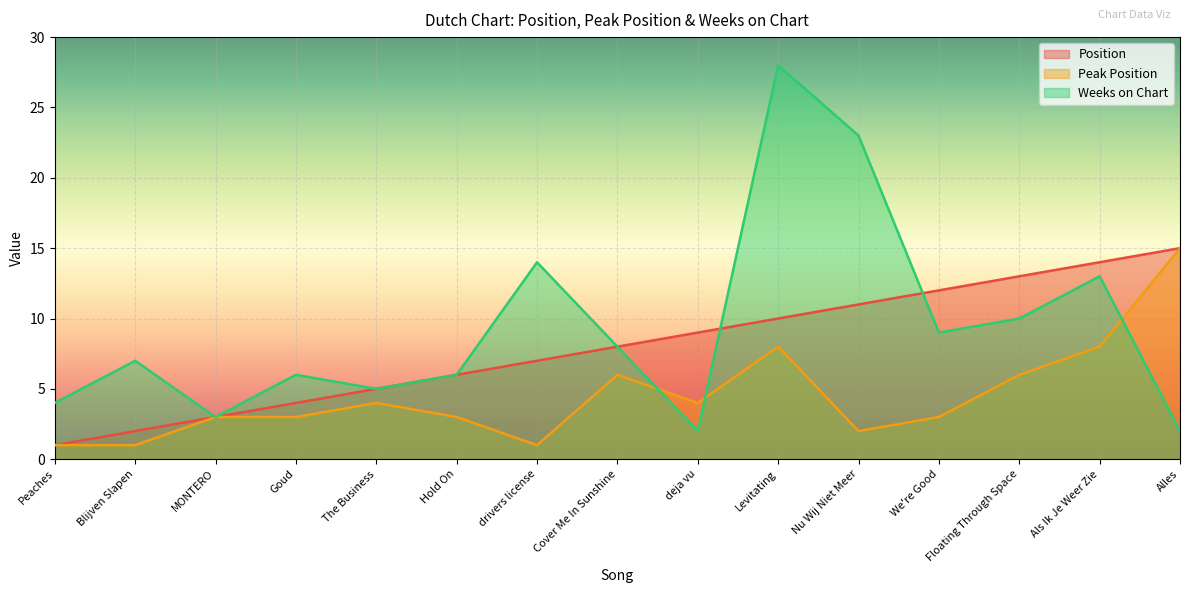

List the series in order of their peak value, highest first.

Weeks on Chart, Position, Peak Position